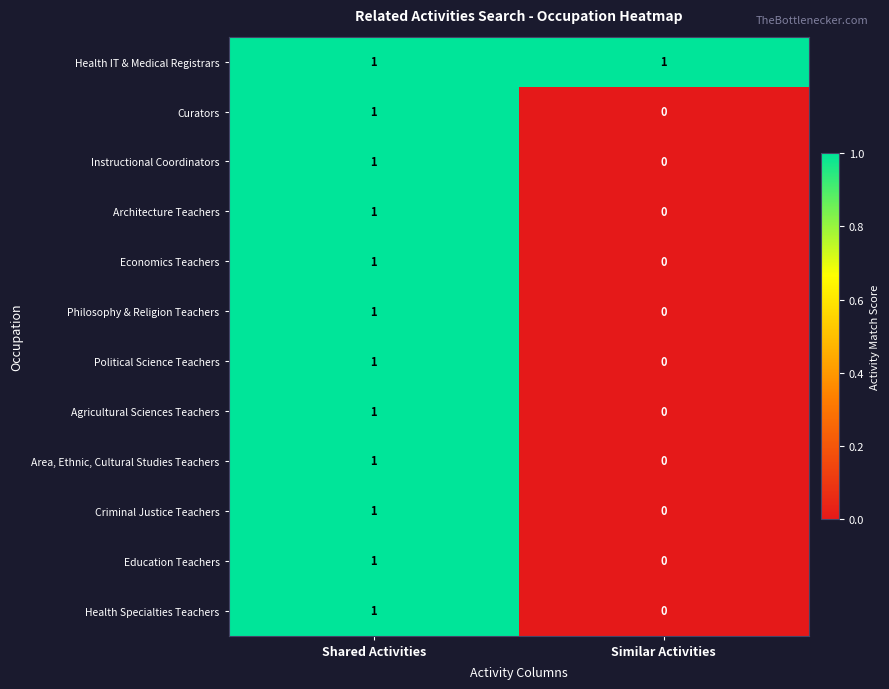

True or false: Political Science Teachers has a value of 0 at Similar Activities.

True